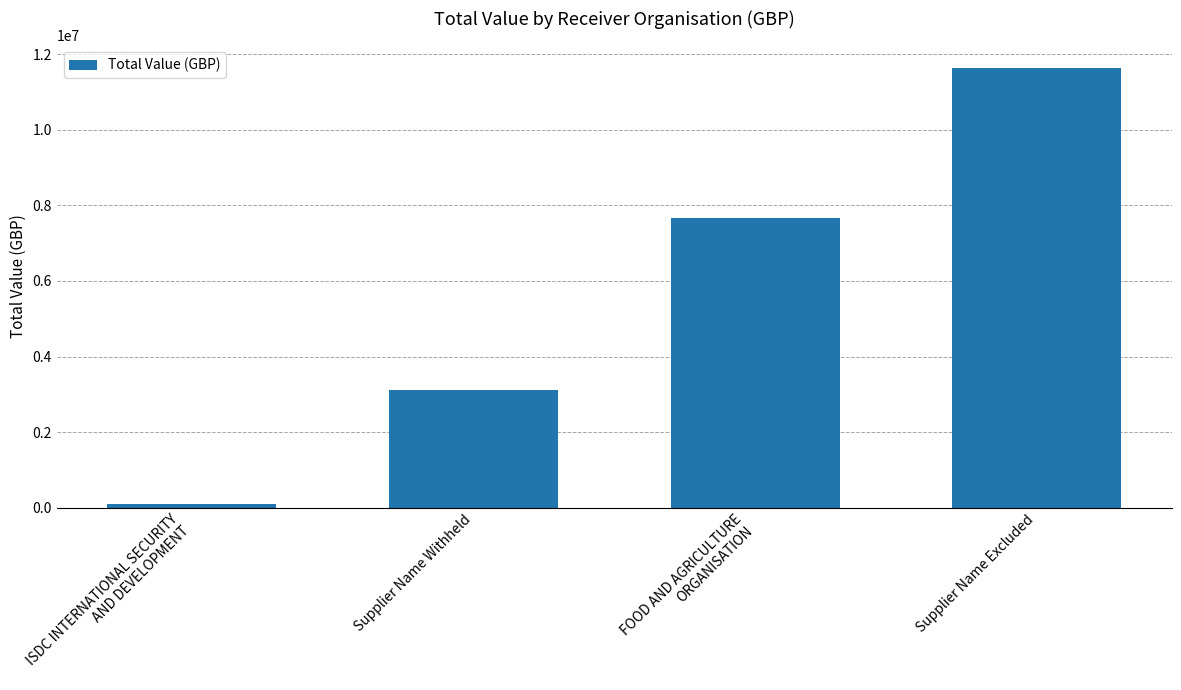

At which label is the value closest to 5877033?

FOOD AND AGRICULTURE
ORGANISATION